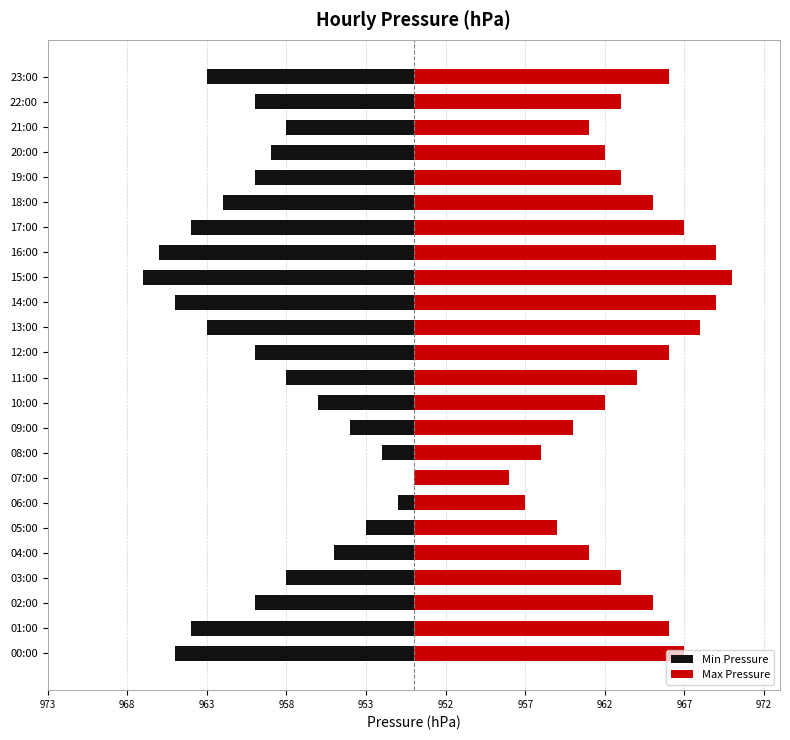

How many bars are there in each group?

2